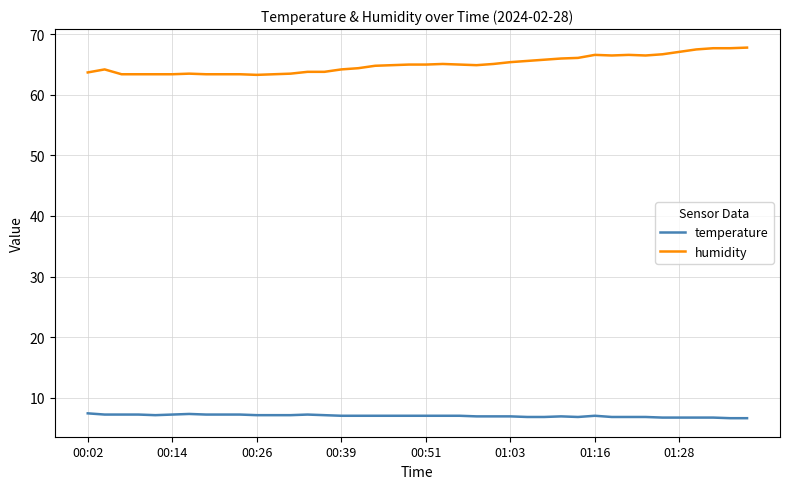

Rank the series by their average value, from highest to lowest.

humidity, temperature